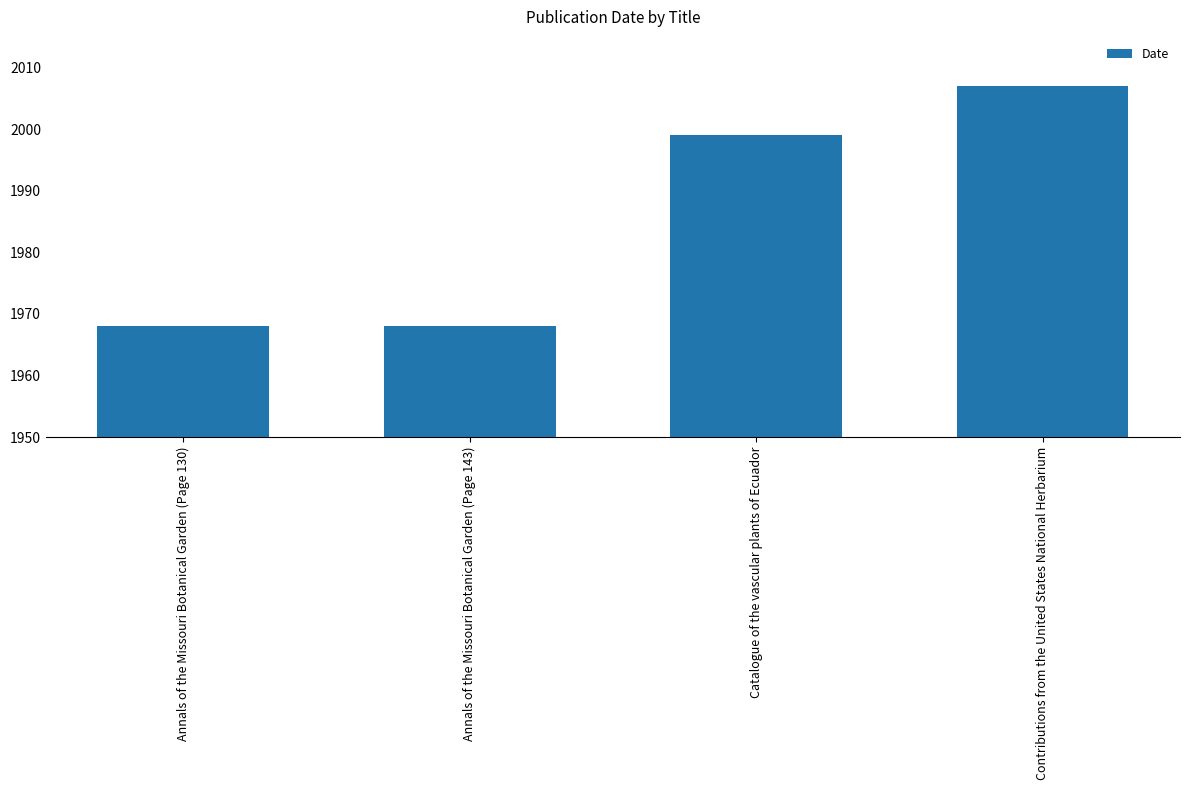

The value at Catalogue of the vascular plants of Ecuador is 3414. True or false?

False